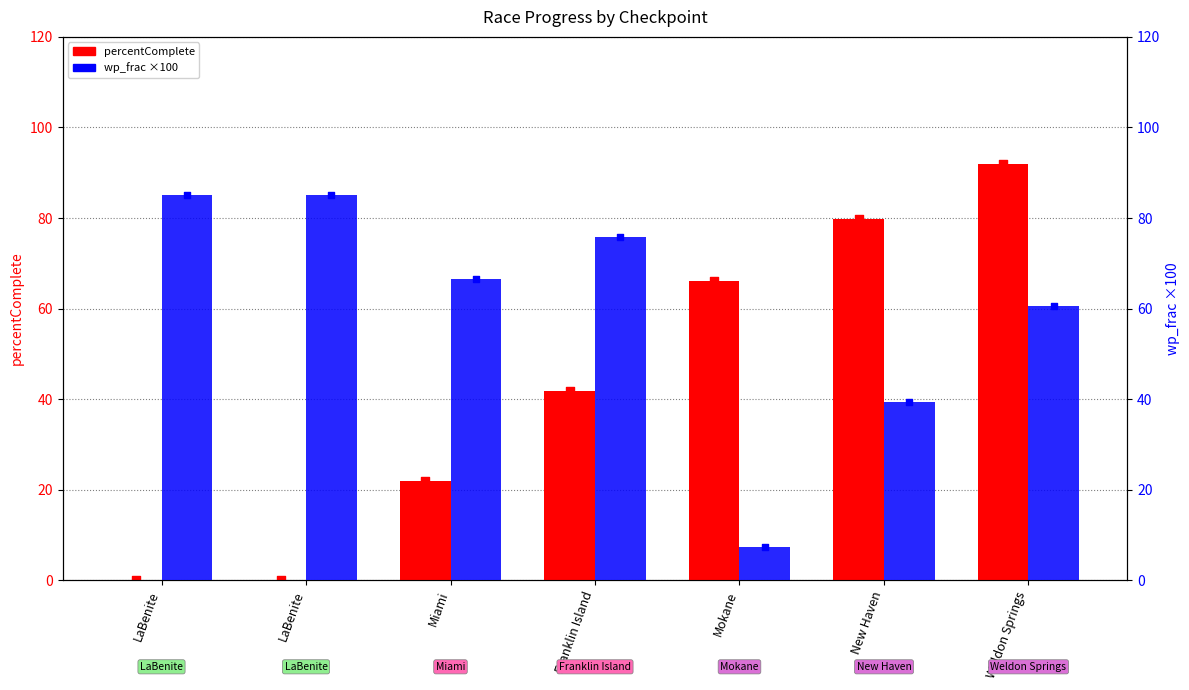

What are all the series names shown in the legend?

percentComplete, wp_frac (×100)